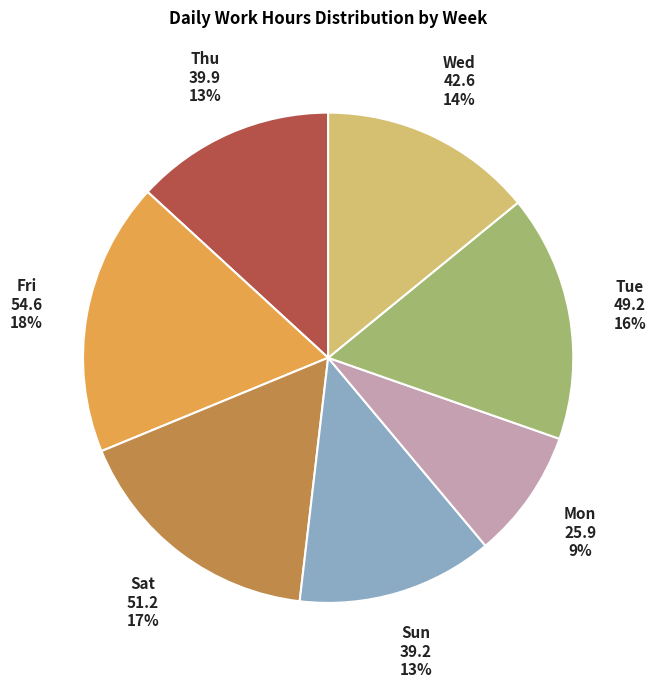

Does any single category account for the majority?

No